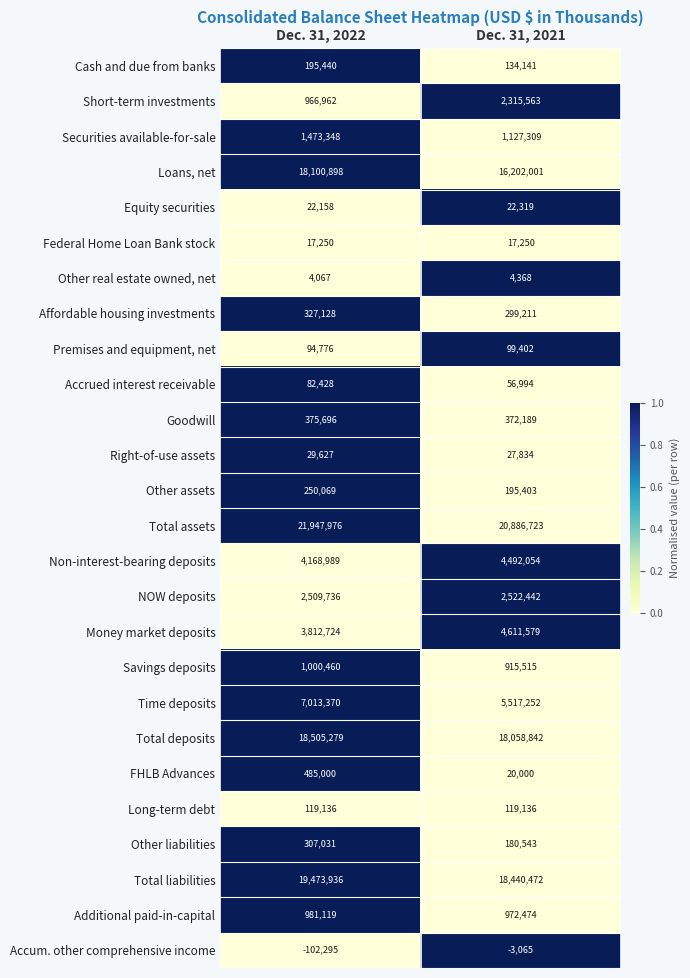

Where is Affordable housing investments nearest to the value 313169?

Dec. 31, 2021